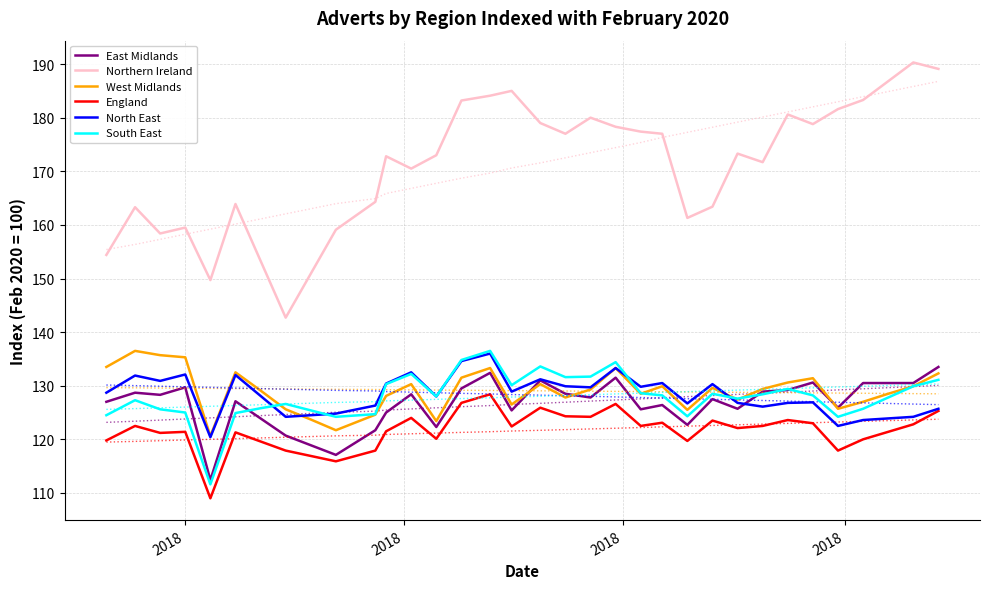

True or false: West Midlands and England intersect in this chart.

False